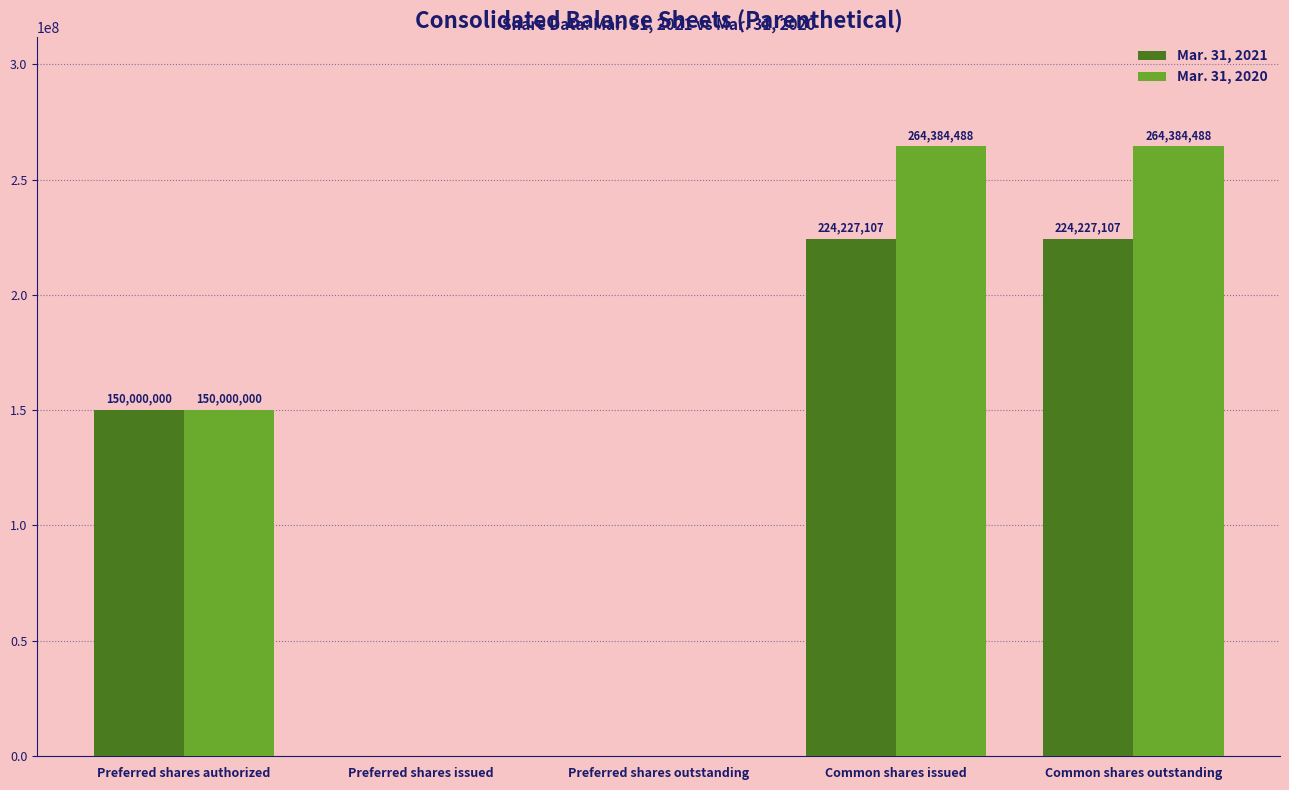

True or false: Mar. 31, 2020 has a value of 264384488 at Common shares outstanding.

True